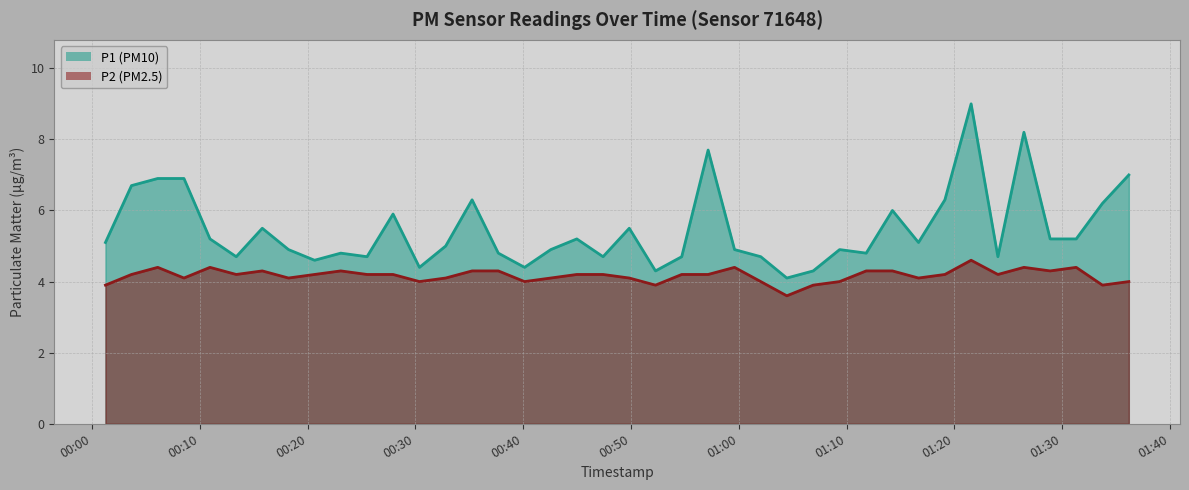

What is the greatest value displayed?

9.0